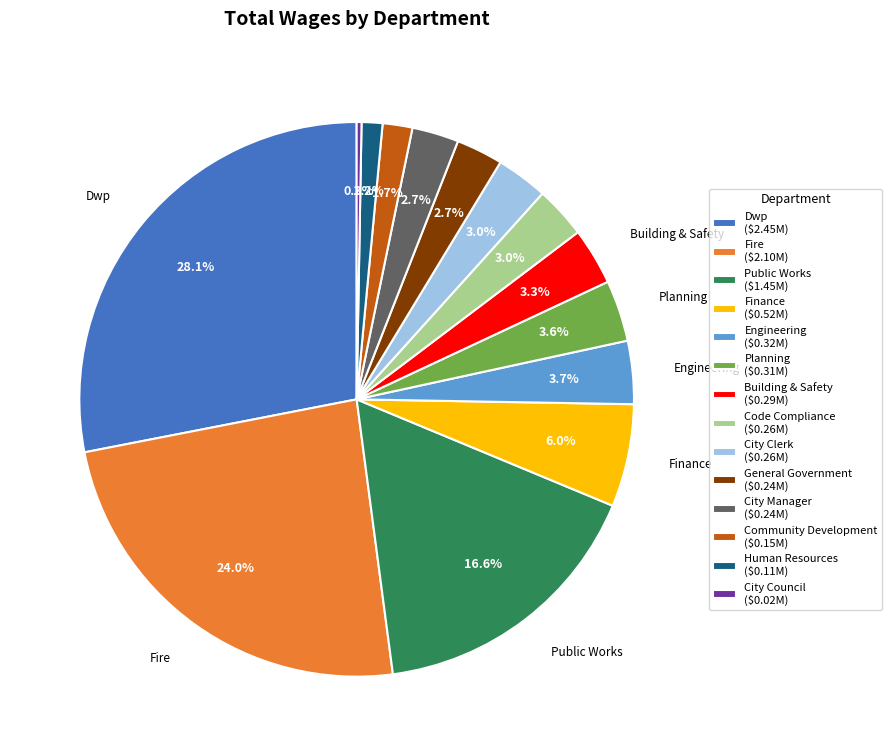

Is there a majority slice in this chart?

No